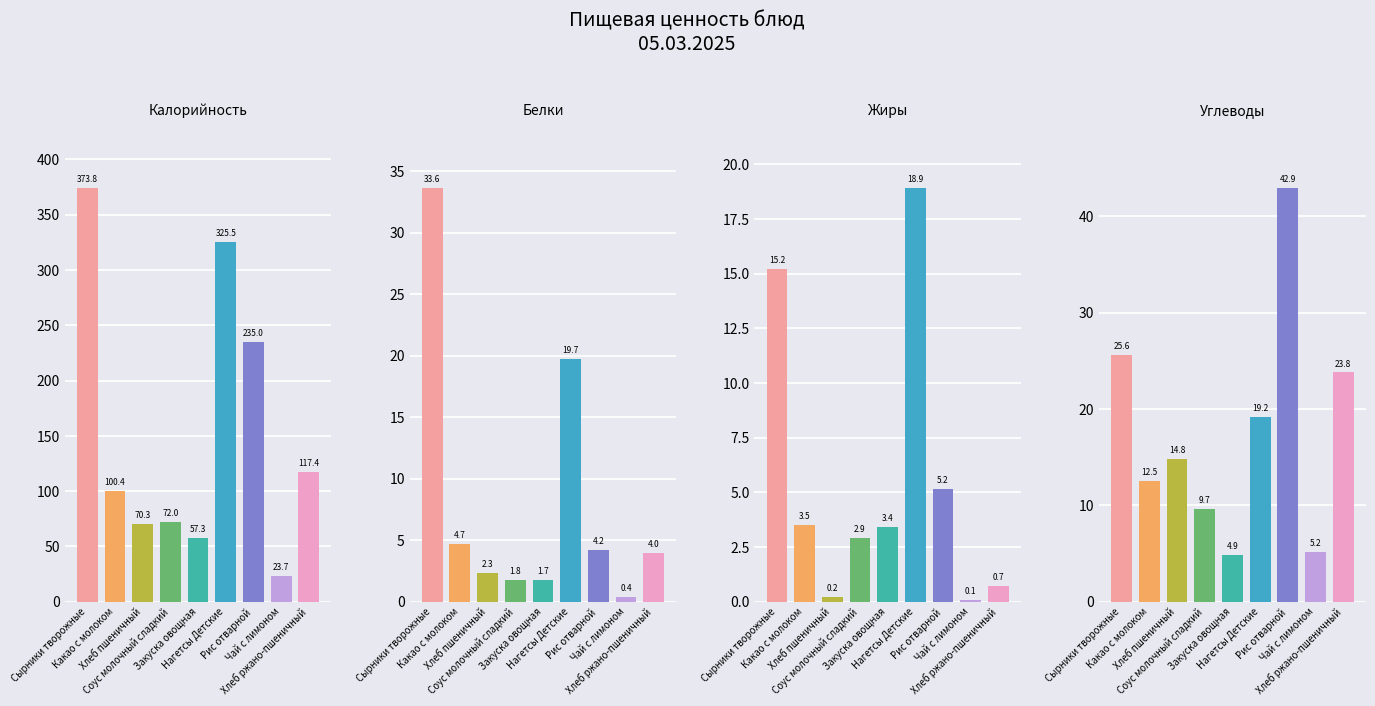

What is the label of the 2nd bar from the left?

Какао с молоком